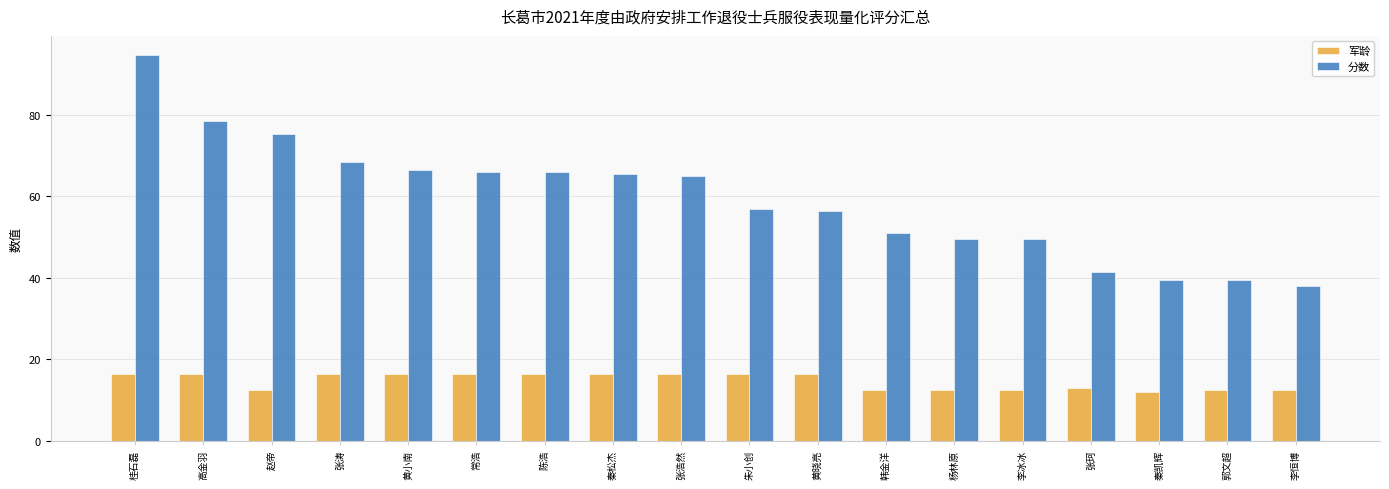

Between 黄晓亮 and 秦凯辉, which series saw the biggest shift?

分数